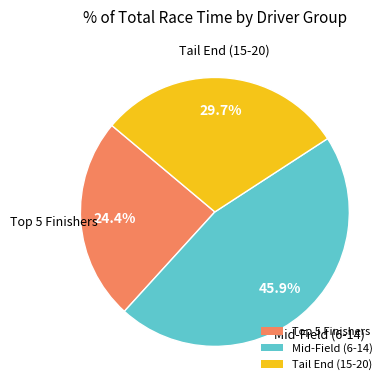

How many slices are in this pie chart?

3